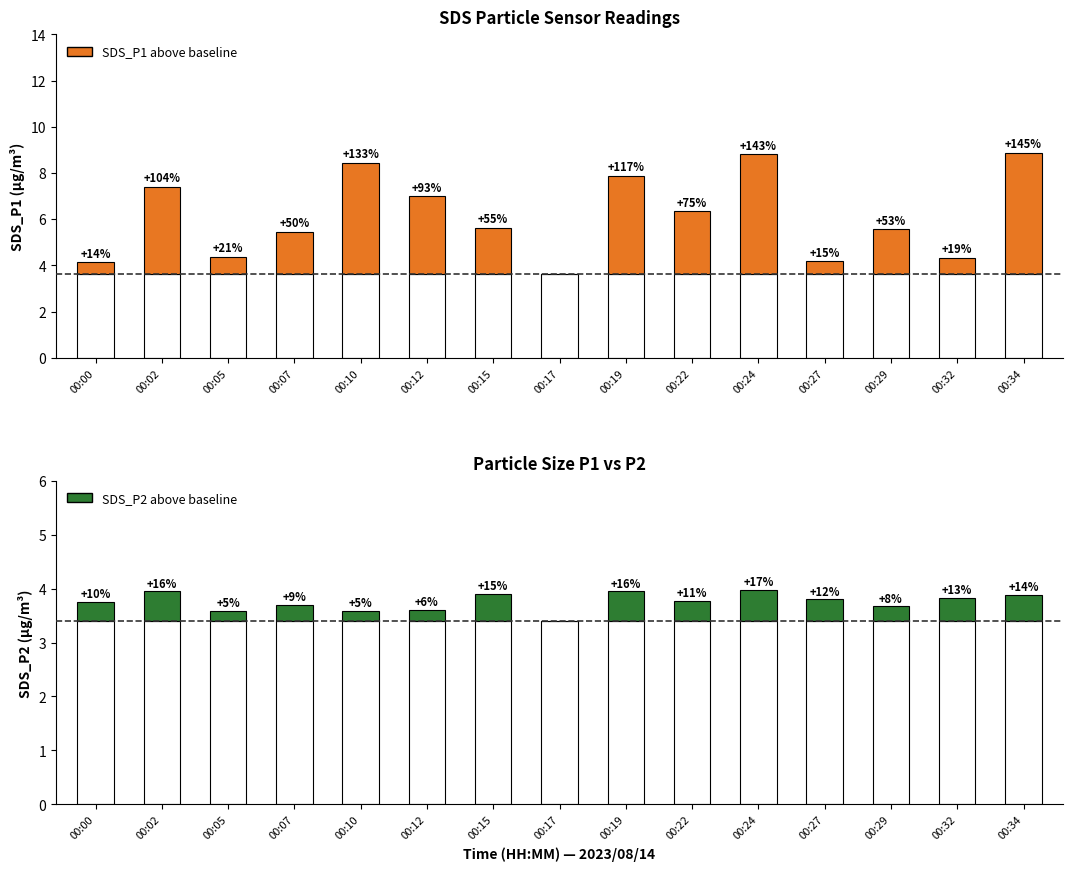

What is the maximum value for SDS_P2 increment?

0.6